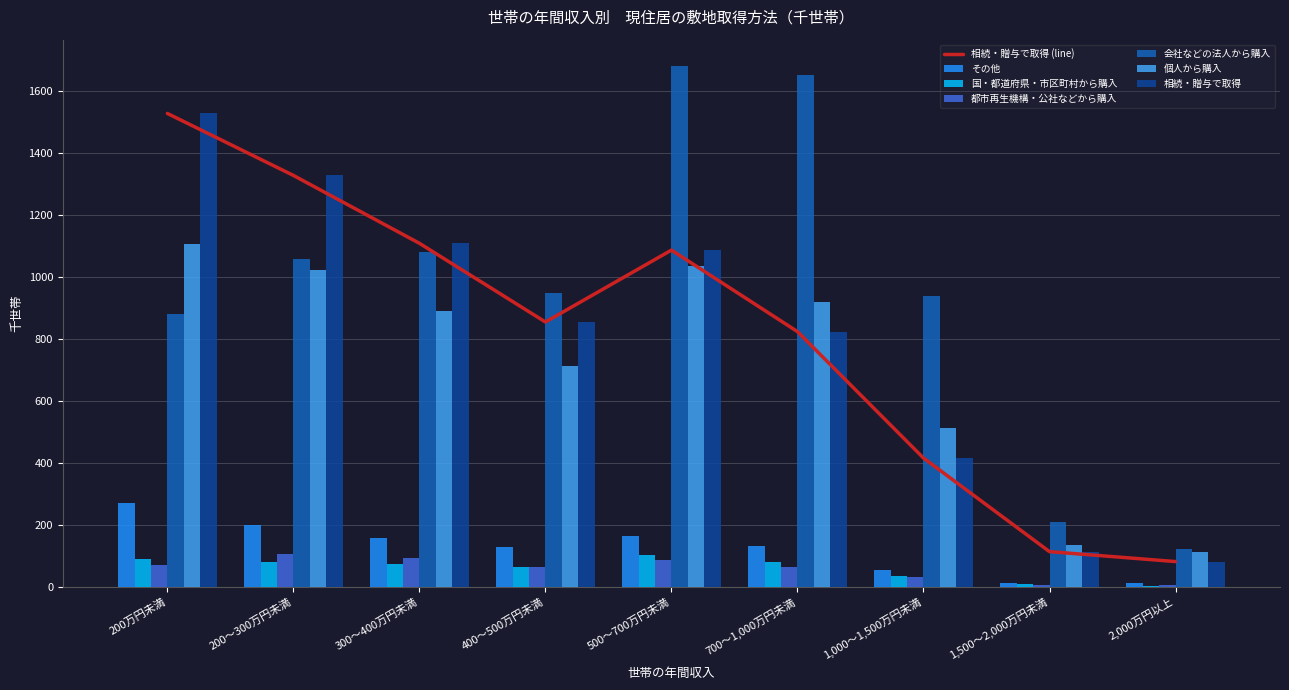

How many bars are there in total?

54